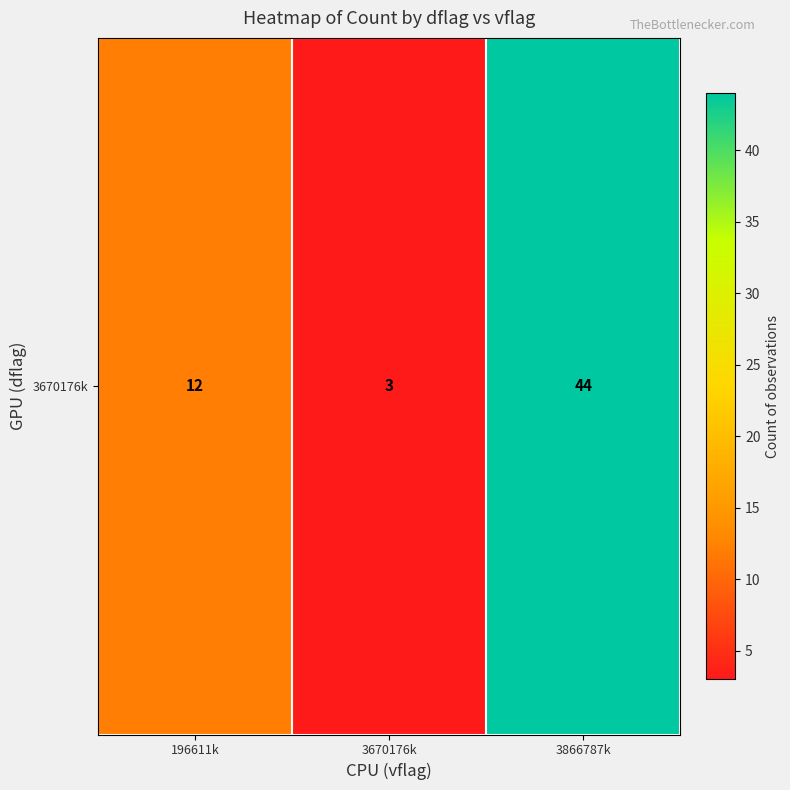

List the labels in order of value, smallest first.

3670176k, 196611k, 3866787k